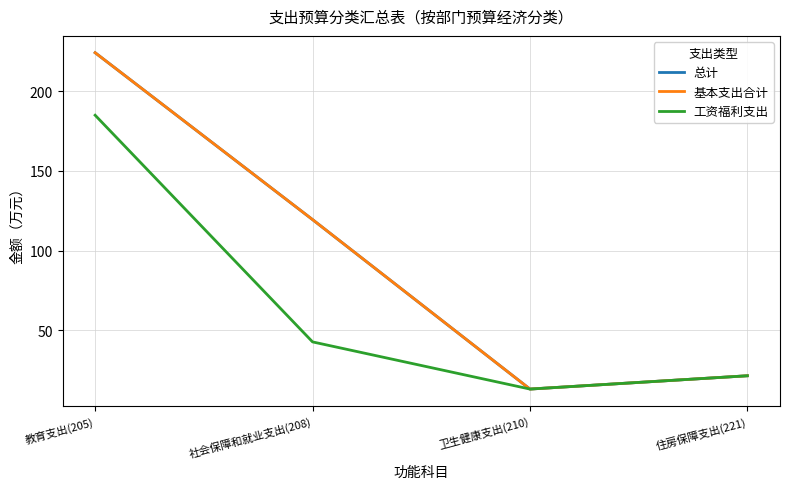

Does the chart have visible grid lines?

Yes